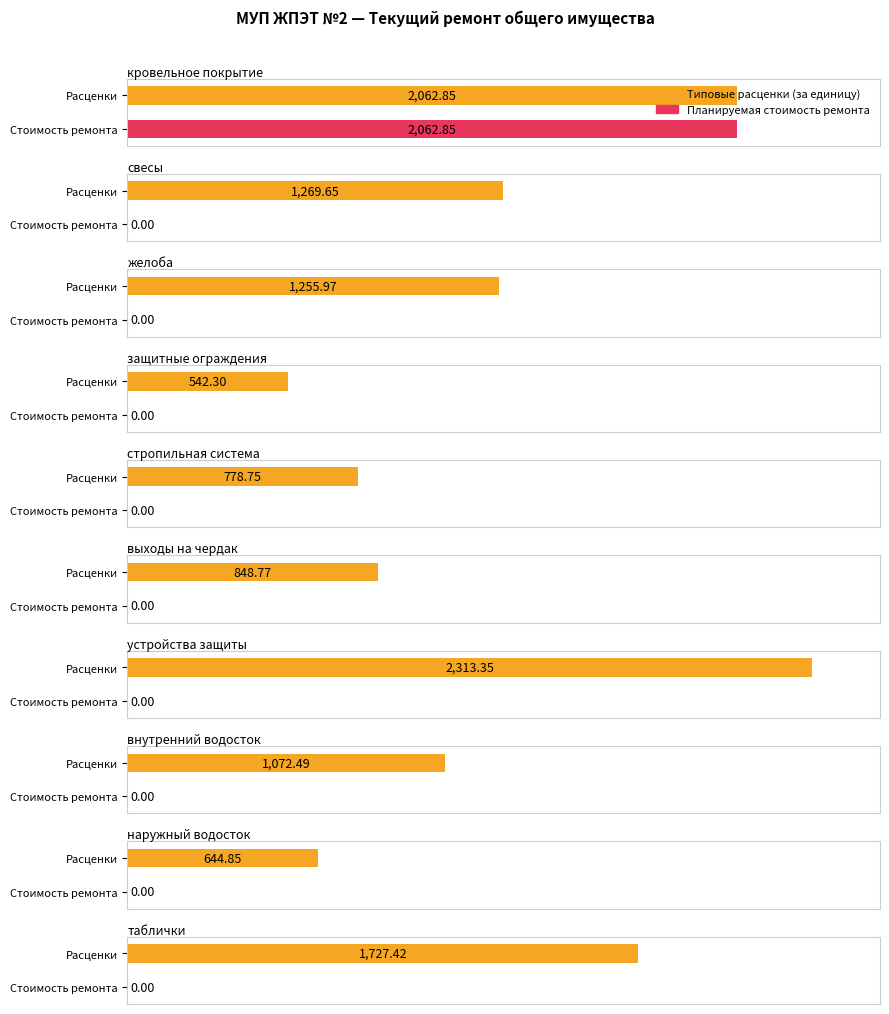

Which series has the largest total across all categories?

Типовые расценки (за единицу)